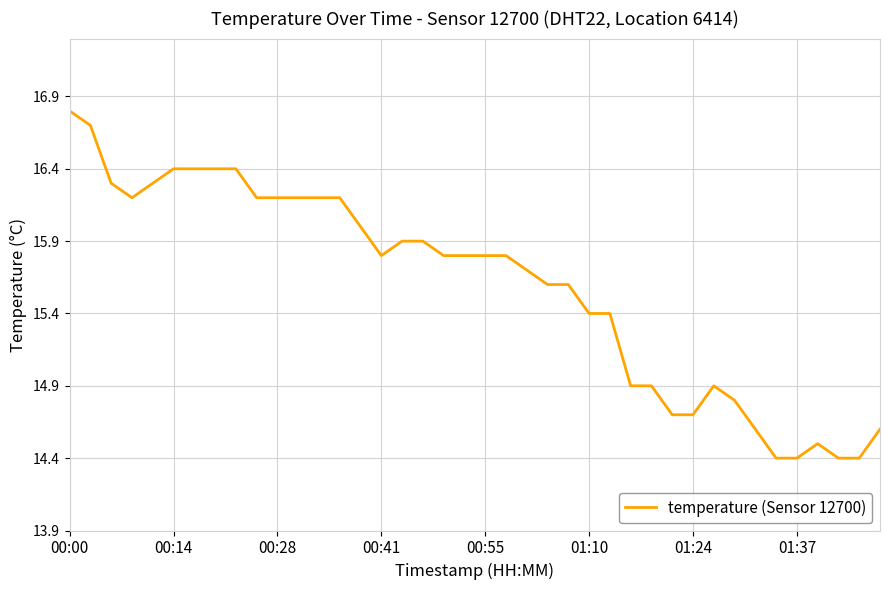

What is the difference between the maximum and minimum values?

2.4